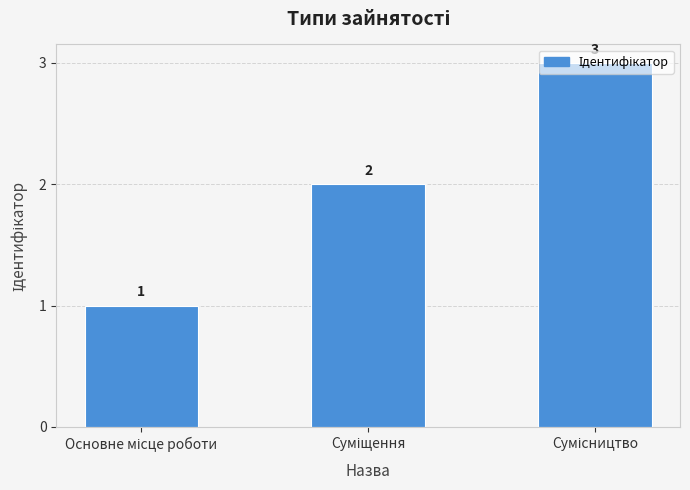

Count the values in the range 1 to 3.

3